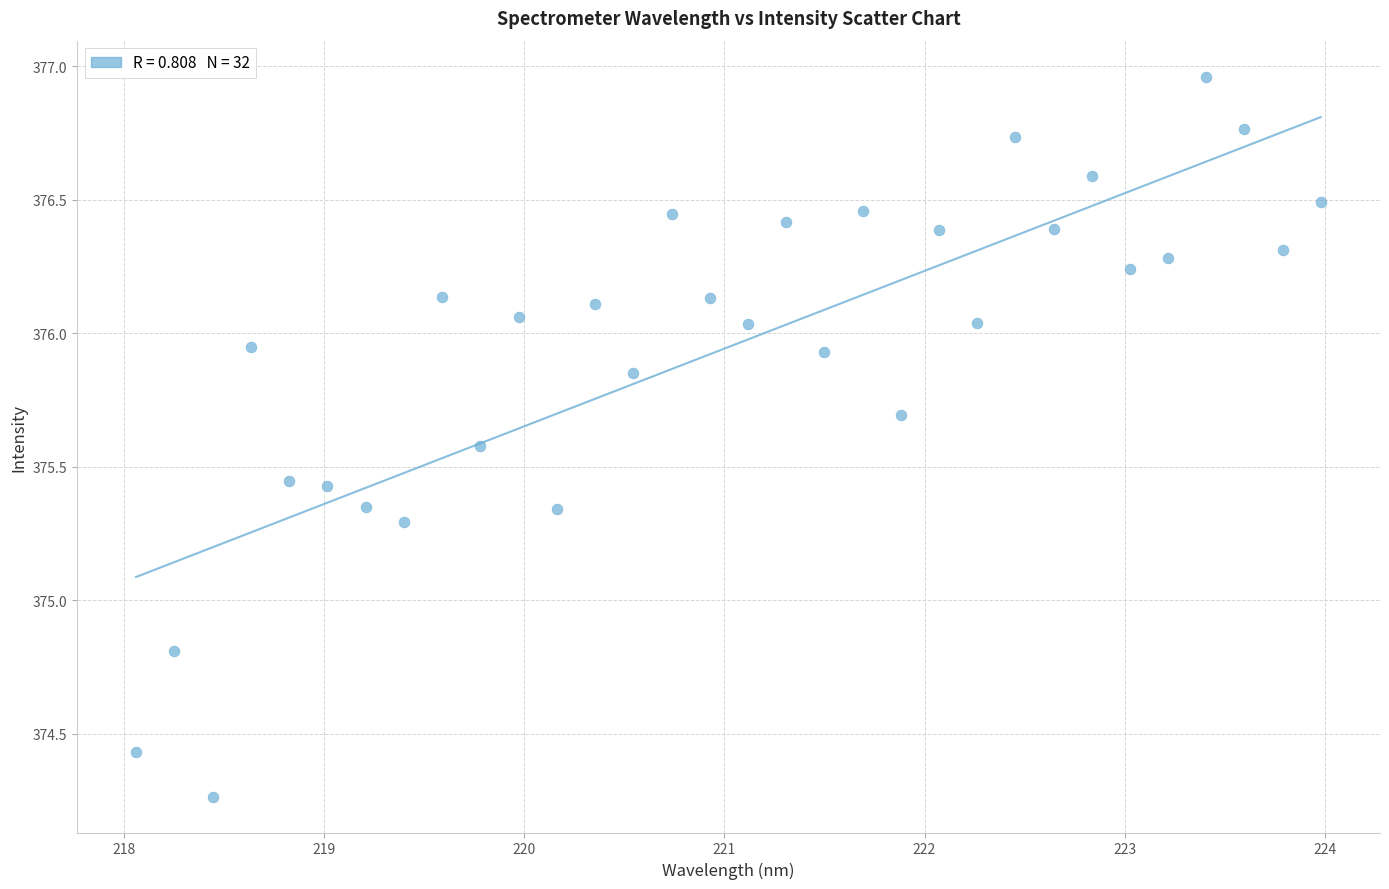

What is the range of Y values (max minus min)?

2.7